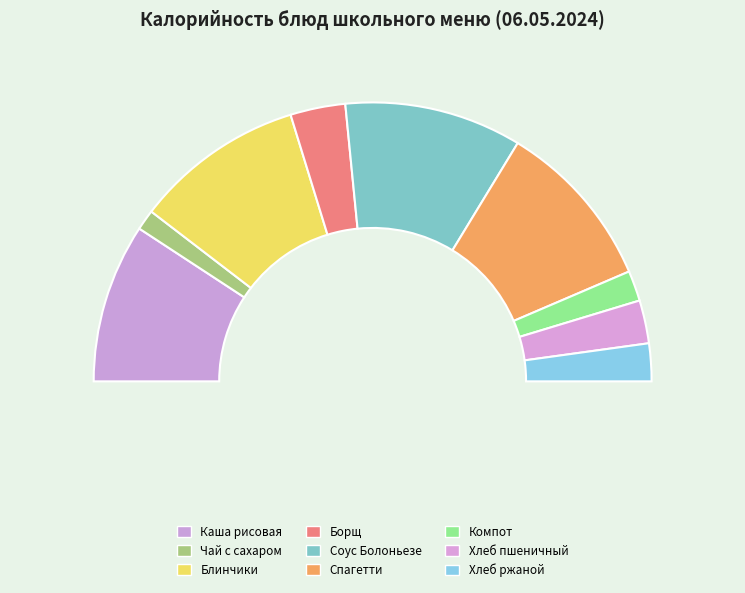

What is the smallest slice in the pie chart?

Чай с сахаром